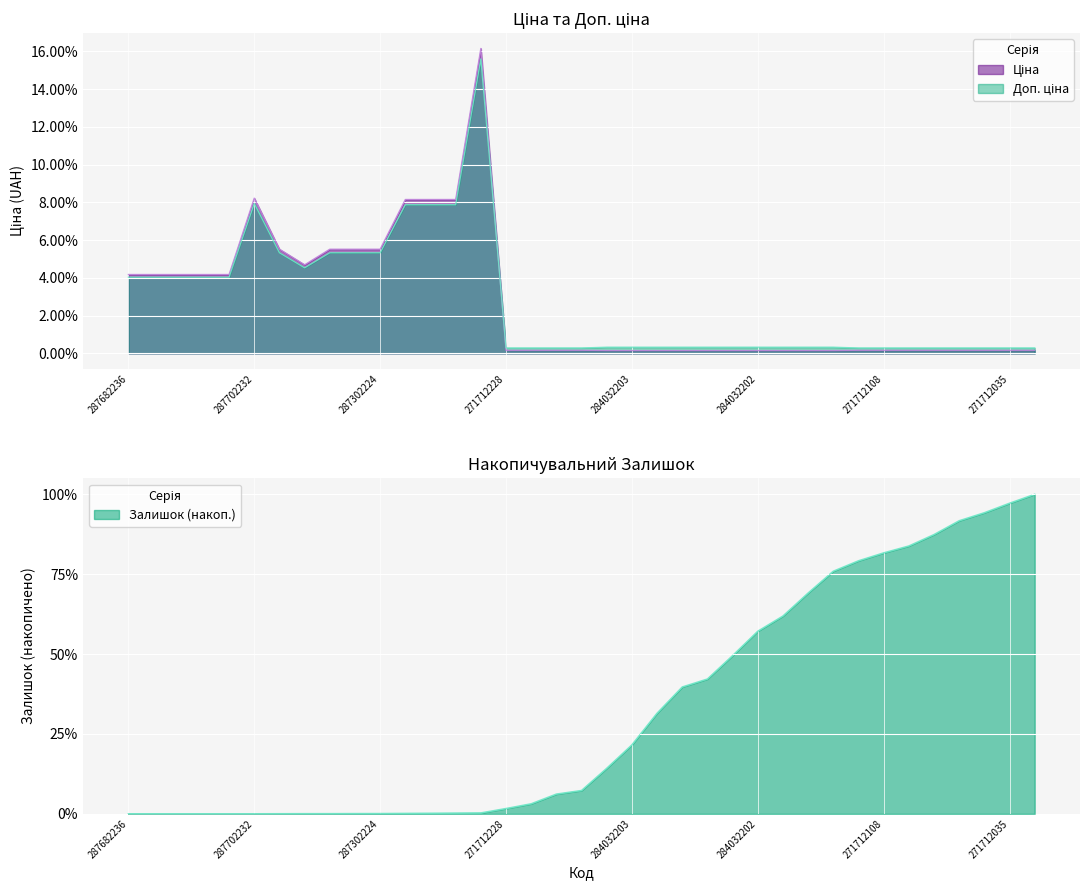

What is the value of the Ціна point at the 26th from the left?

0.1